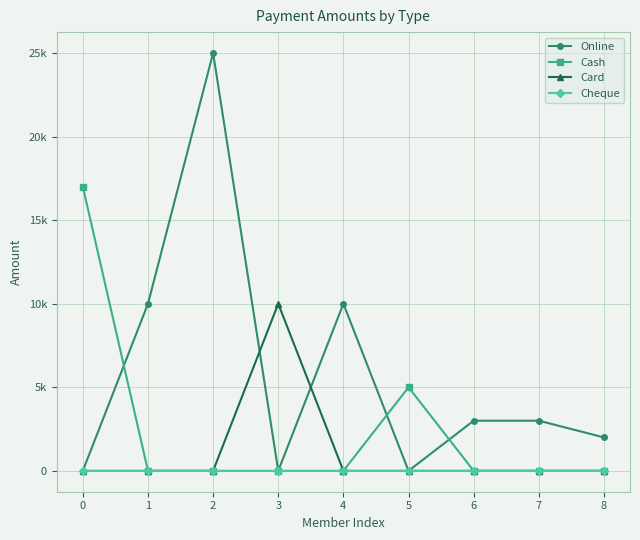

How many lines are shown in the chart?

4